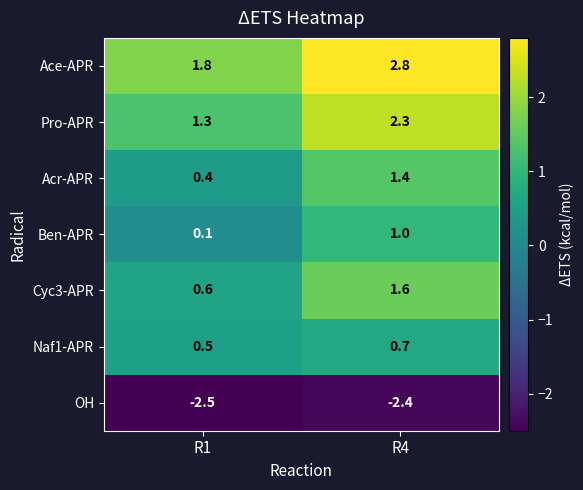

Rank the series at R1 from highest to lowest value.

Ace-APR, Pro-APR, Cyc3-APR, Naf1-APR, Acr-APR, Ben-APR, OH